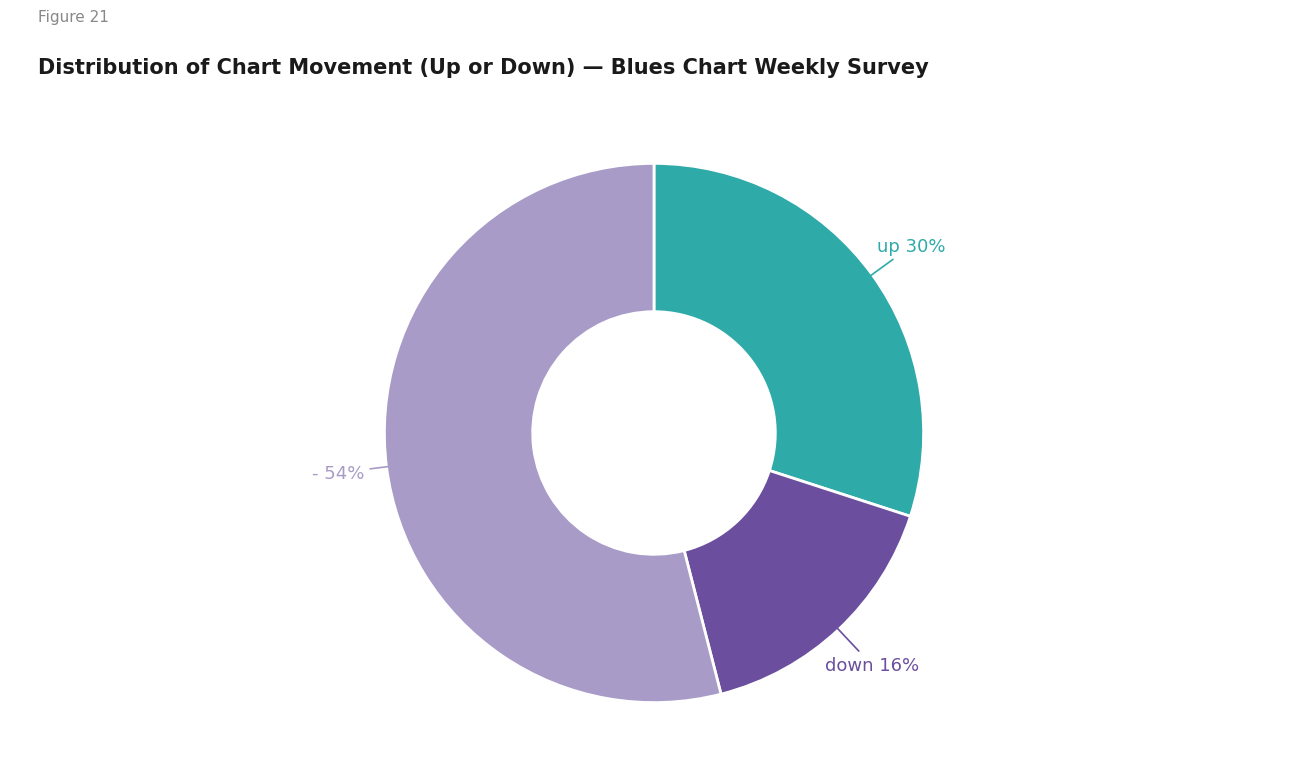

Is there any slice that represents more than half of the pie?

Yes